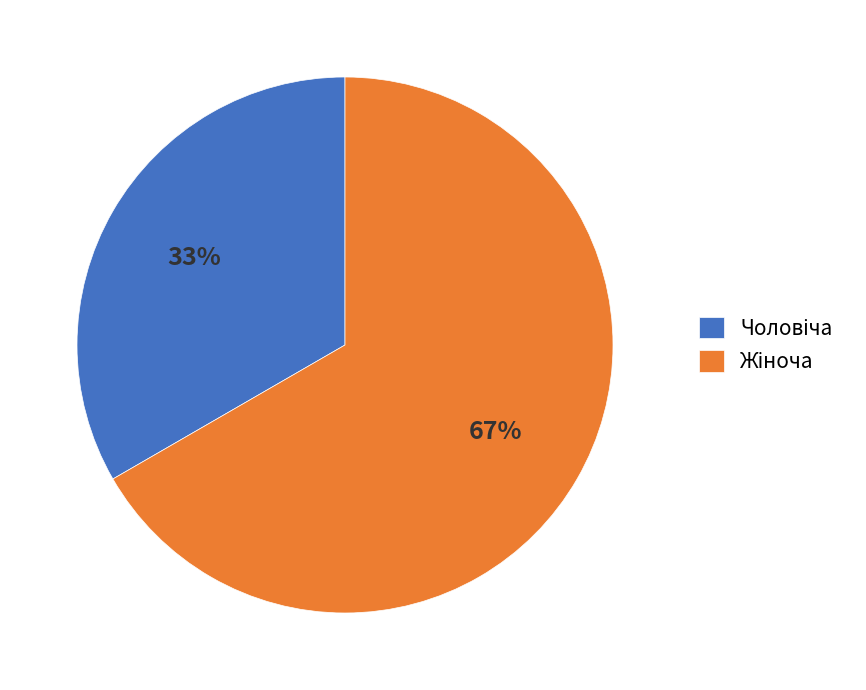

To the nearest percent, what is the average slice percentage?

50%